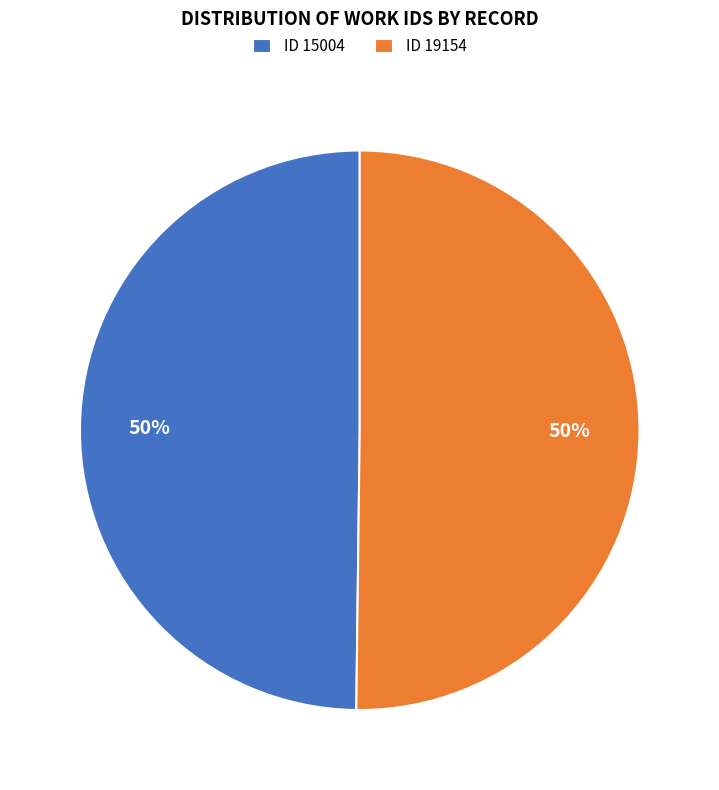

To the nearest percent, what is the combined percentage of ID 19154 and ID 15004?

100%